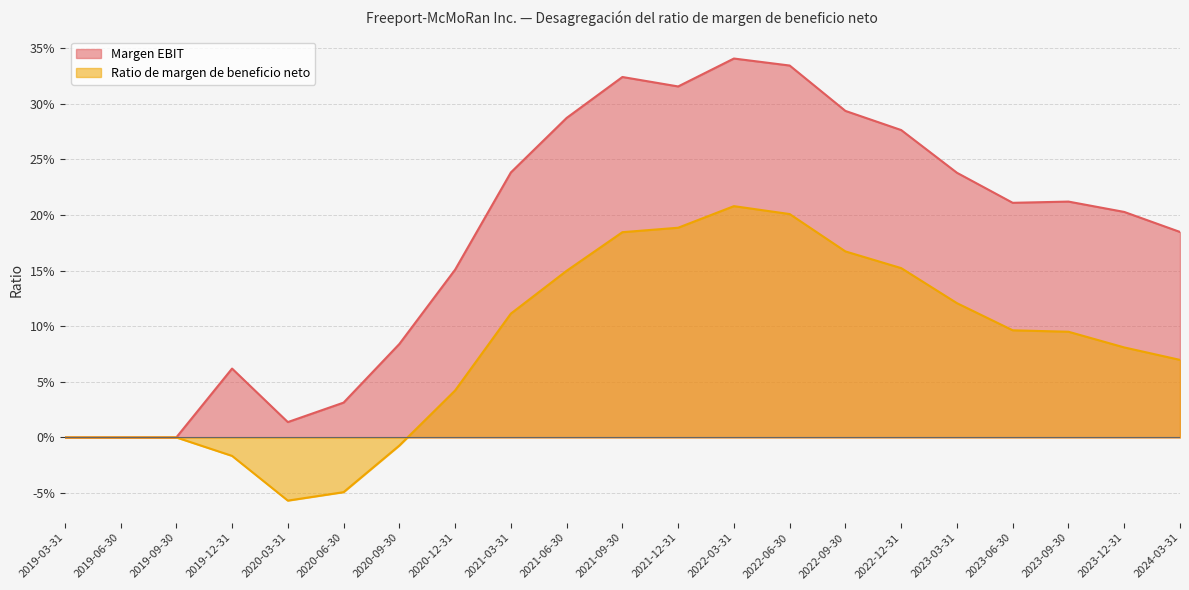

What are all the series names shown in the legend?

Margen EBIT, Ratio de margen de beneficio neto